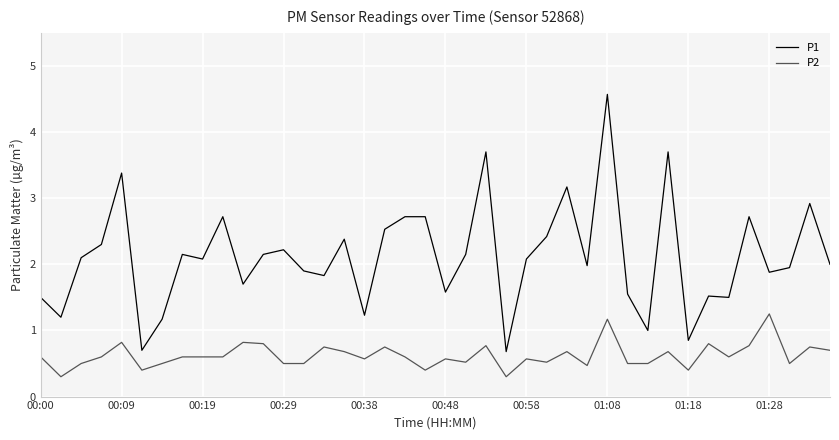

What is the average value of the P2 series?

0.6